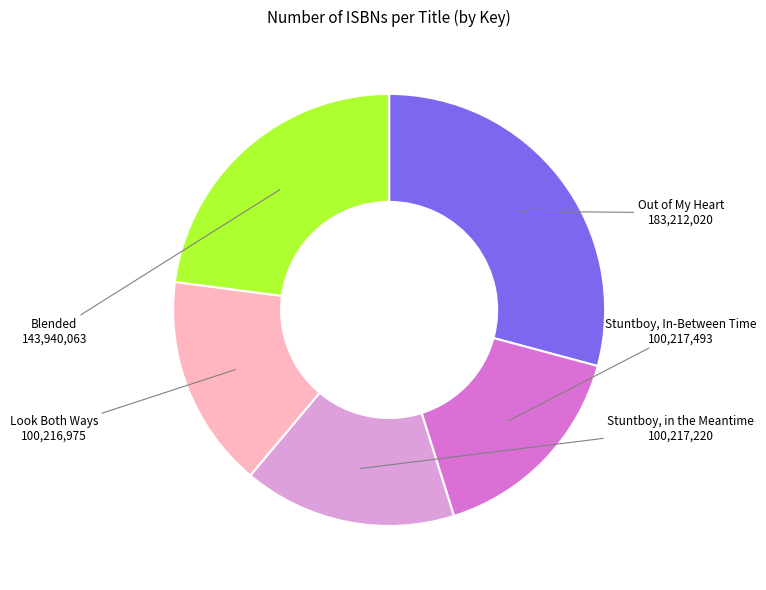

Which category has the biggest portion of the pie?

Out of My Heart